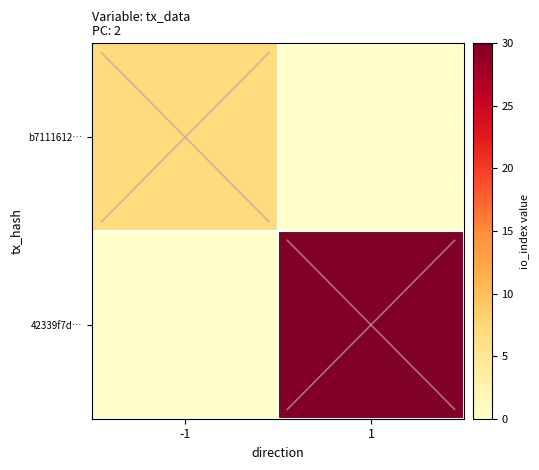

Which series changed the most between -1 and 1?

42339f7d…